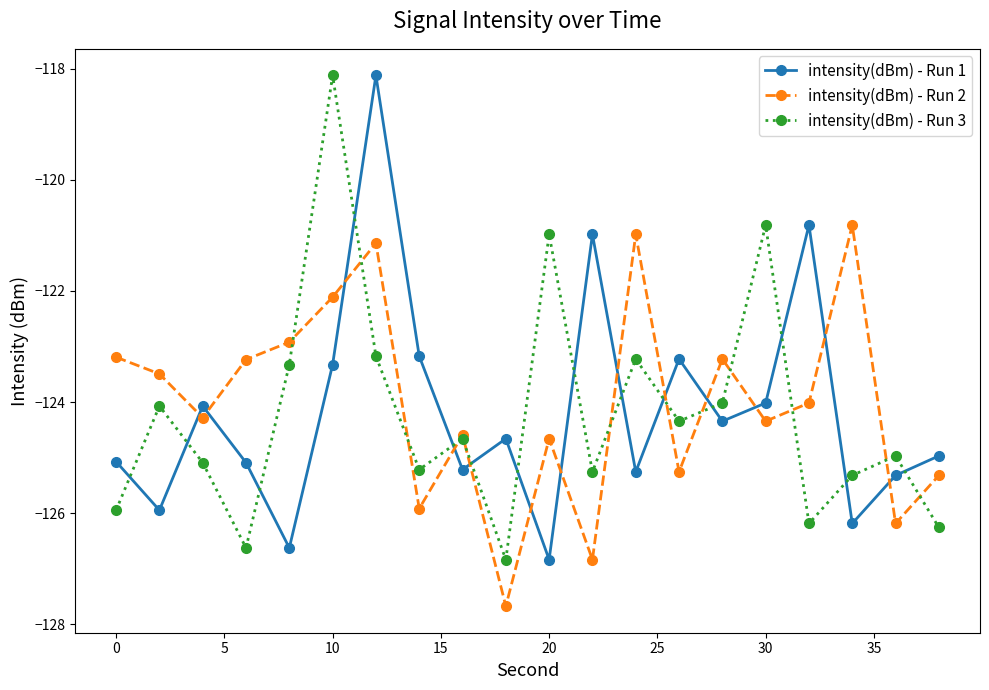

What is the minimum value for intensity(dBm) - Run 3?

-126.8